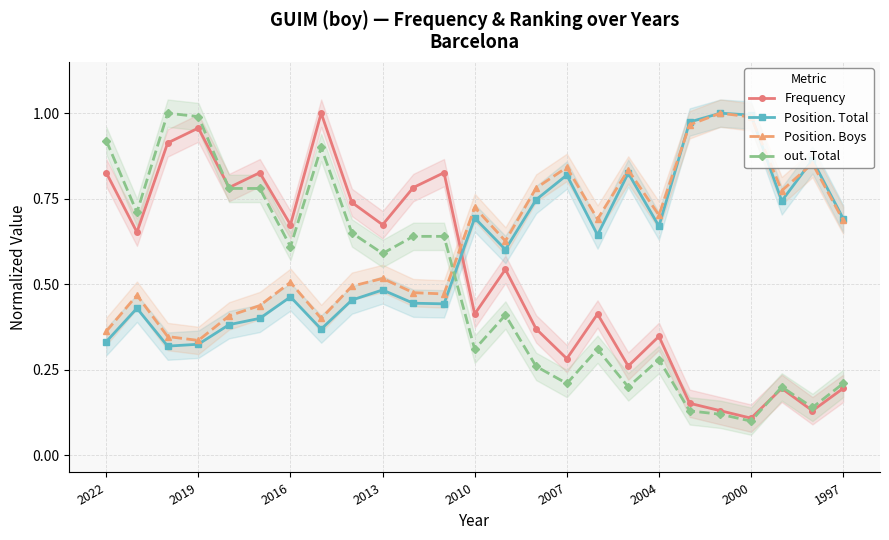

Reading left to right, what are all the values shown in this chart?

Frequency: 0.8	0.7	0.9	1.0	0.8	0.8	0.7	1.0	0.7	0.7	0.8	0.8	0.4	0.5	0.4	0.3	0.4	0.3	0.3	0.2	0.1	0.1	0.2	0.1	0.2
Position. Total: 0.3	0.4	0.3	0.3	0.4	0.4	0.5	0.4	0.5	0.5	0.4	0.4	0.7	0.6	0.7	0.8	0.6	0.8	0.7	1.0	1.0	1.0	0.7	0.9	0.7
Position. Boys: 0.4	0.5	0.3	0.3	0.4	0.4	0.5	0.4	0.5	0.5	0.5	0.5	0.7	0.6	0.8	0.8	0.7	0.8	0.7	1.0	1.0	1.0	0.8	0.9	0.7
out. Total: 0.9	0.7	1.0	1.0	0.8	0.8	0.6	0.9	0.7	0.6	0.6	0.6	0.3	0.4	0.3	0.2	0.3	0.2	0.3	0.1	0.1	0.1	0.2	0.1	0.2